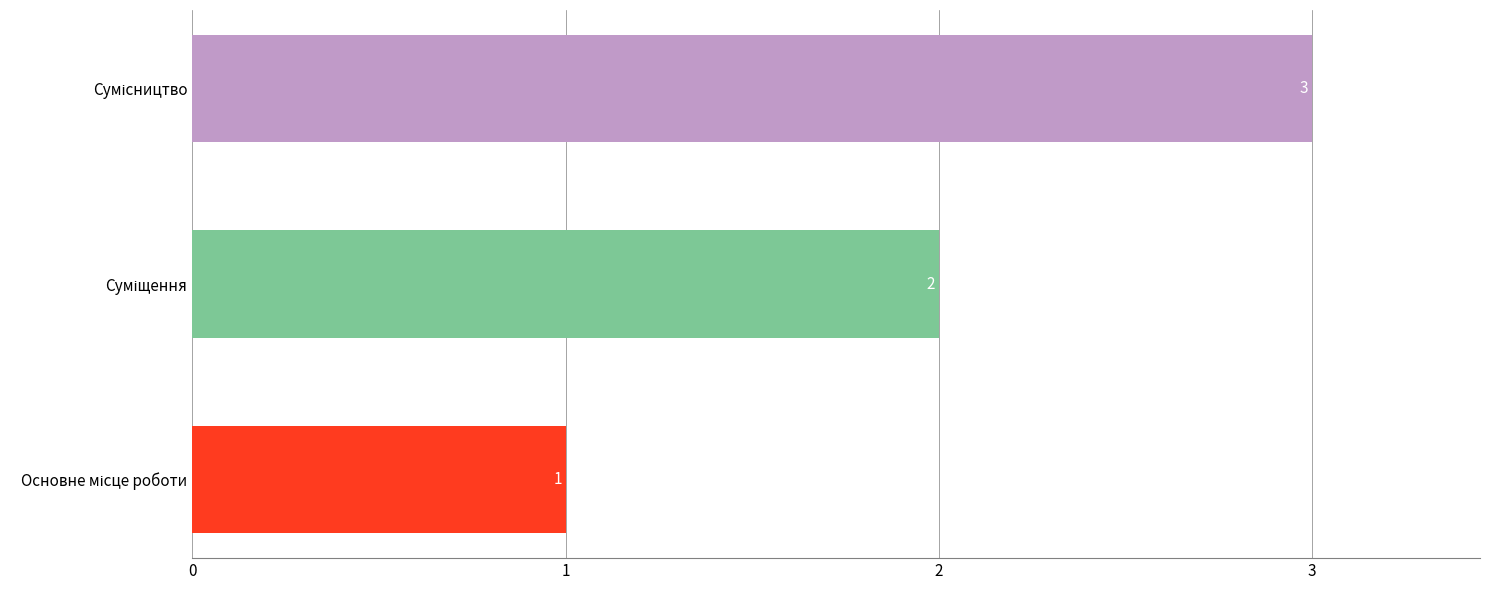

Count the values in the range 1 to 3.

3